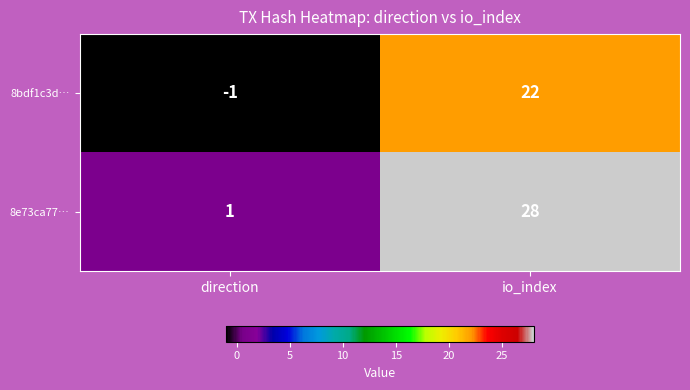

Is it true that 8e73ca77… equals 1 at direction?

True